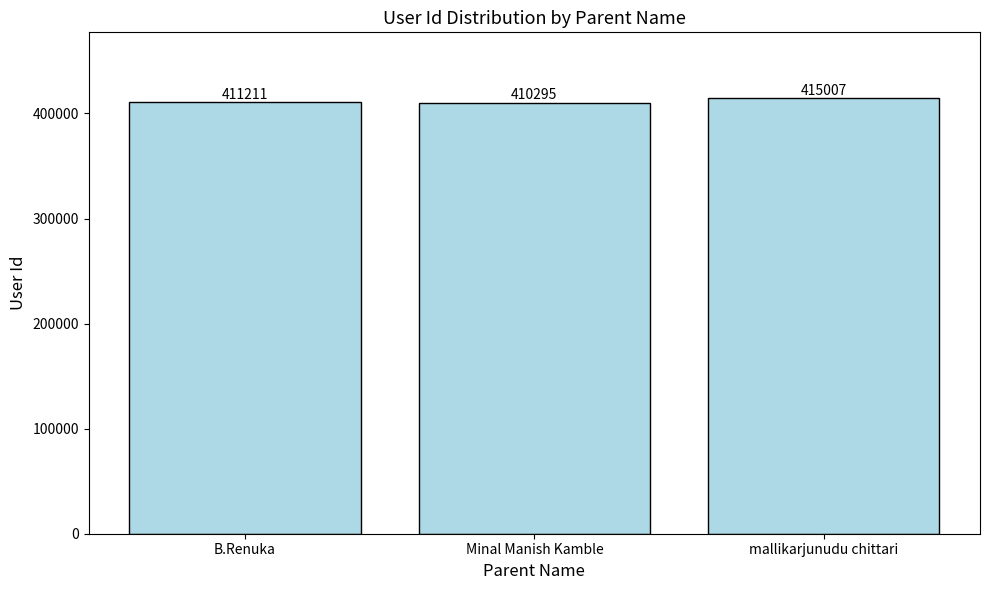

Is it true that the value at Minal Manish Kamble is 410295?

True